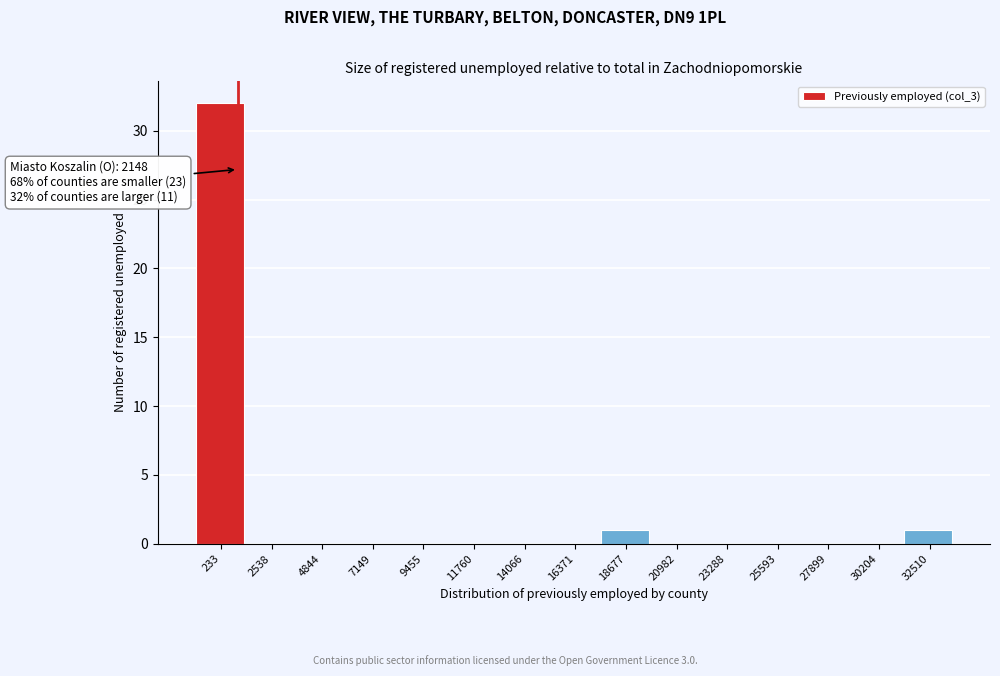

Reading left to right, transcribe all the data shown in this chart.

233=32	2538=0	4844=0	7149=0	9455=0	11760=0	14066=0	16371=0	18677=1	20982=0	23288=0	25593=0	27899=0	30204=0	32510=1